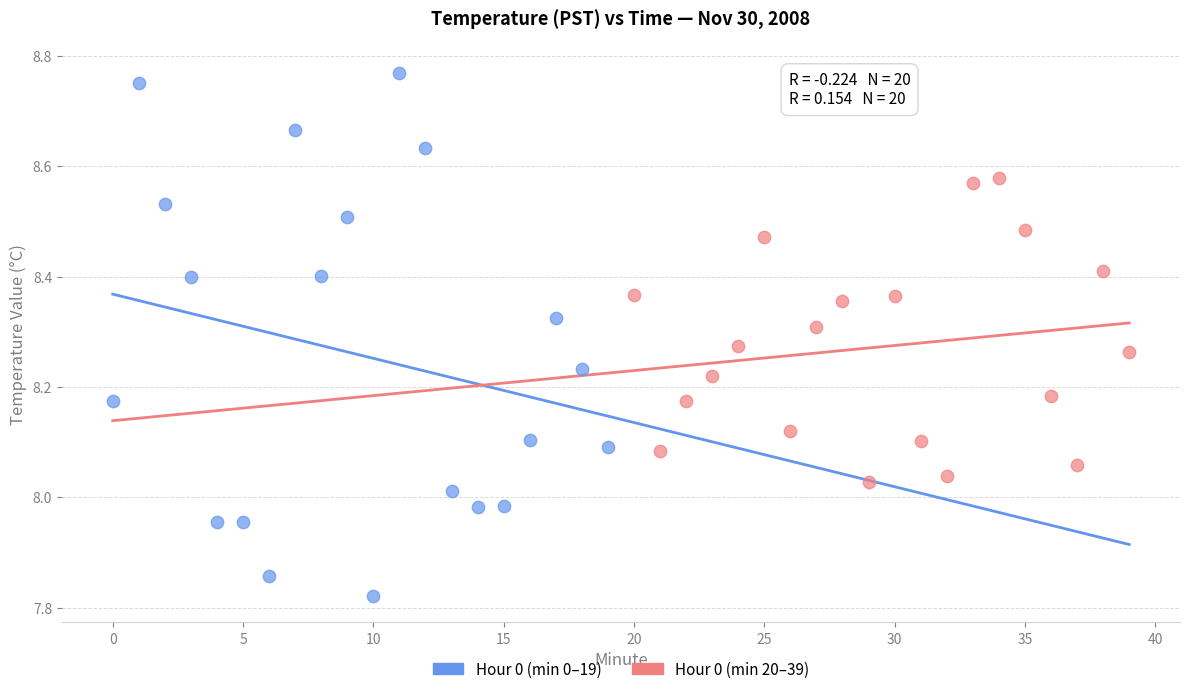

Which series contains the lowest Y value?

Hour 0 (min 0–19)